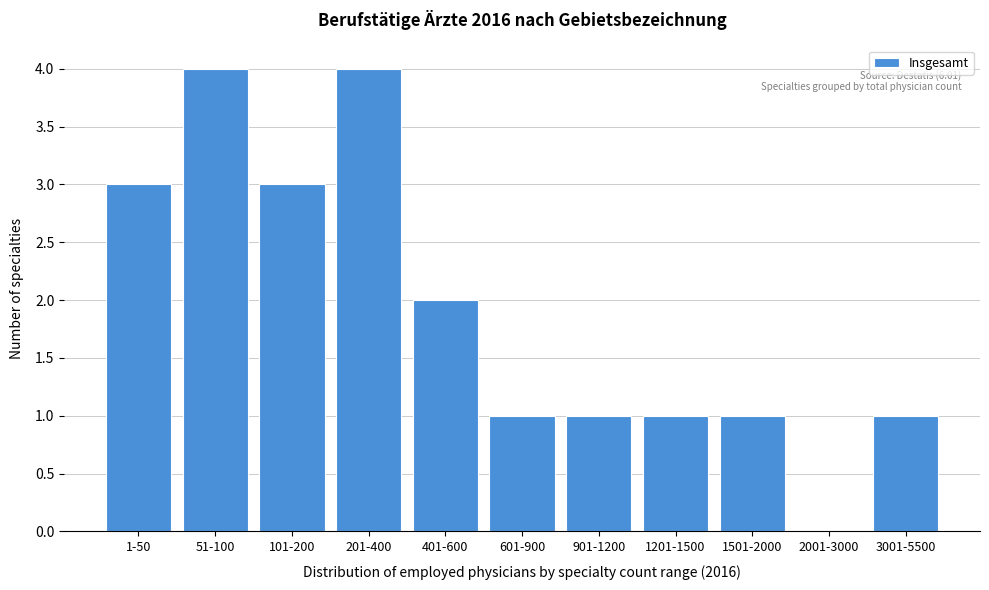

Reading left to right, list all the values displayed in this chart.

1-50=3	51-100=4	101-200=3	201-400=4	401-600=2	601-900=1	901-1200=1	1201-1500=1	1501-2000=1	2001-3000=0	3001-5500=1